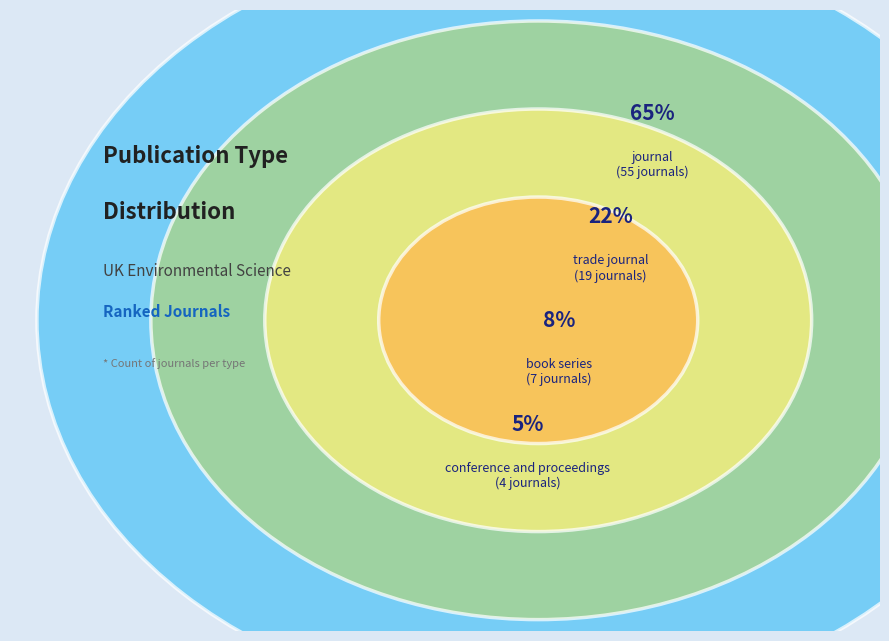

What is the majority slice?

journal